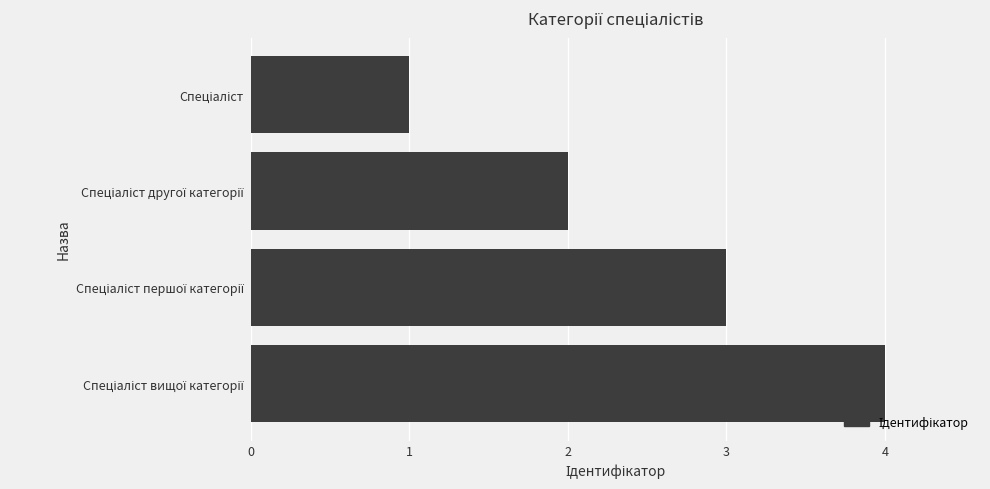

How many values are between 2 and 4?

3